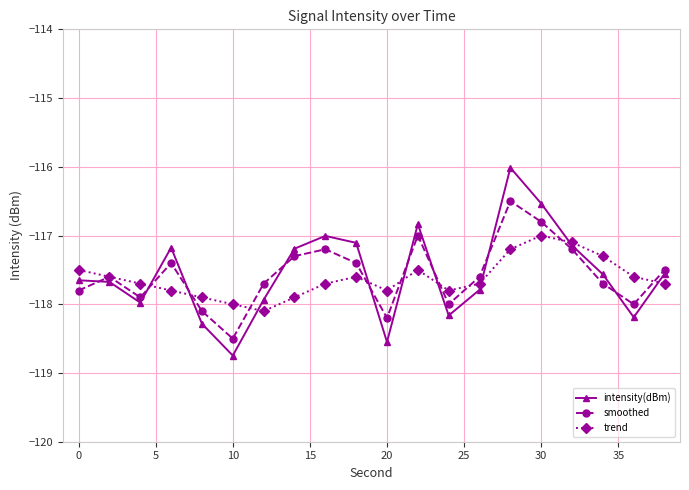

In smoothed, how many points are higher than both neighbors (excluding endpoints)?

5